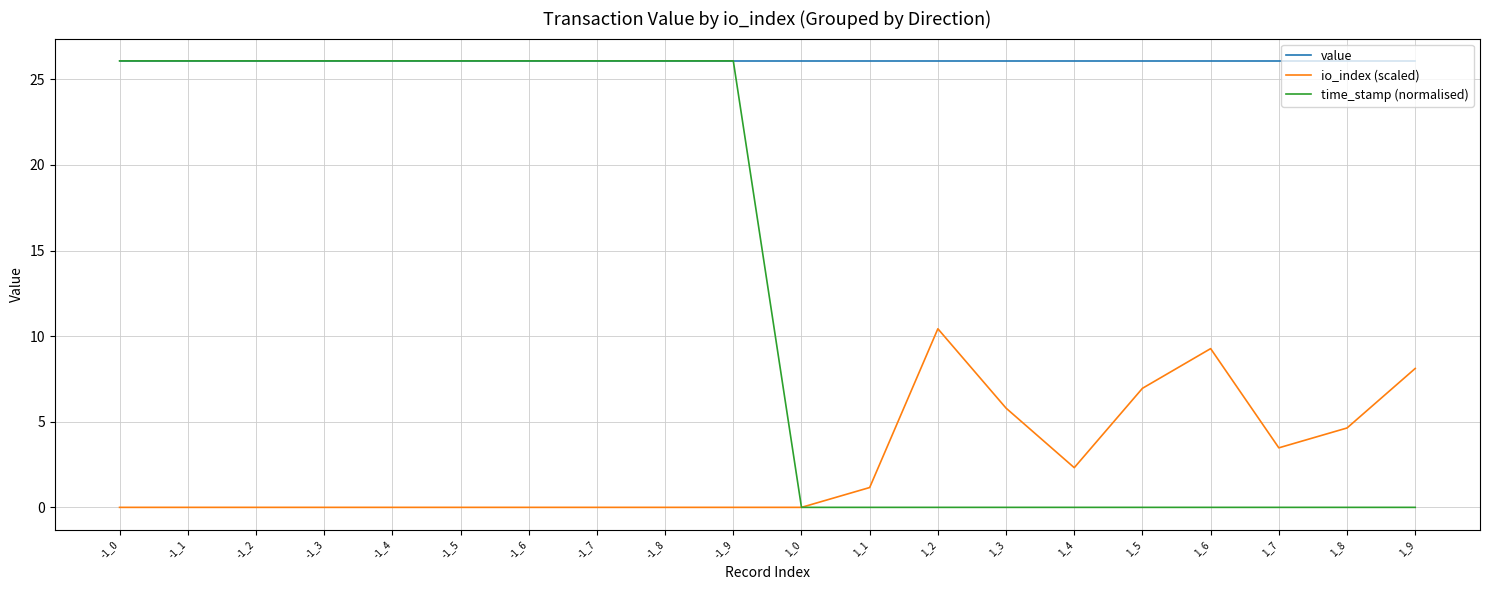

True or false: io_index (scaled) has more than 1 interior local peaks.

True